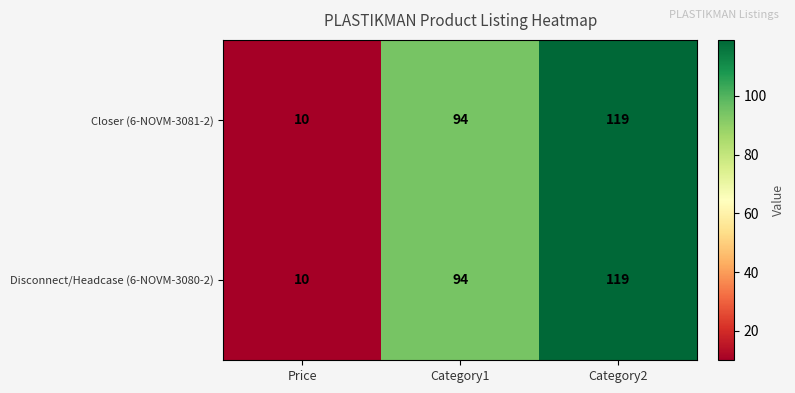

At which category is the sum across all series the highest?

Category2